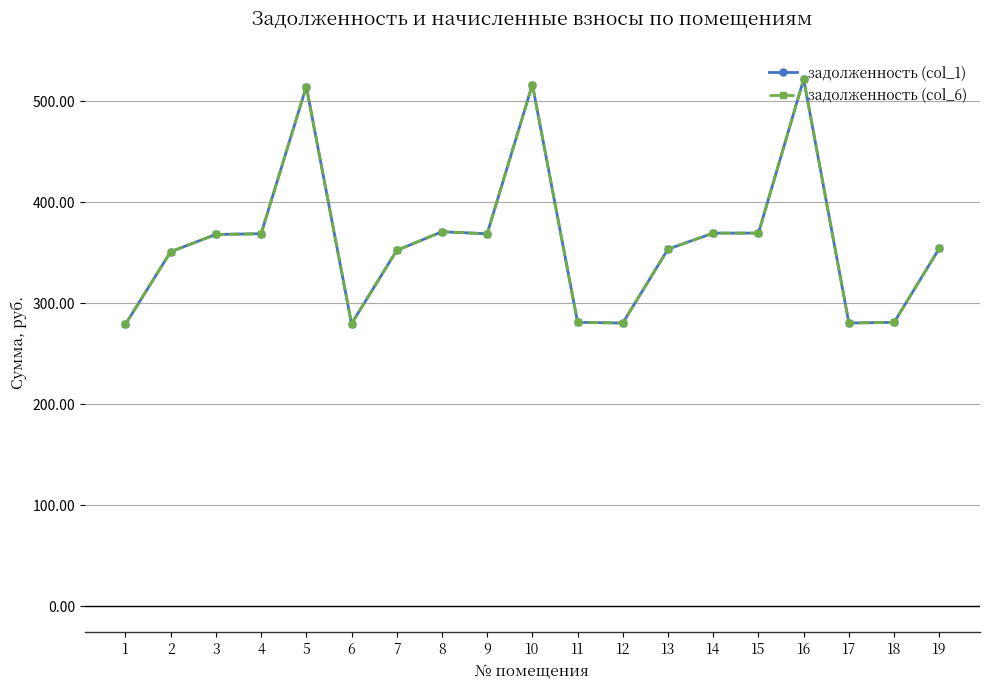

What is the value of the задолженность (col_6) point at the 18th from the left?

281.2